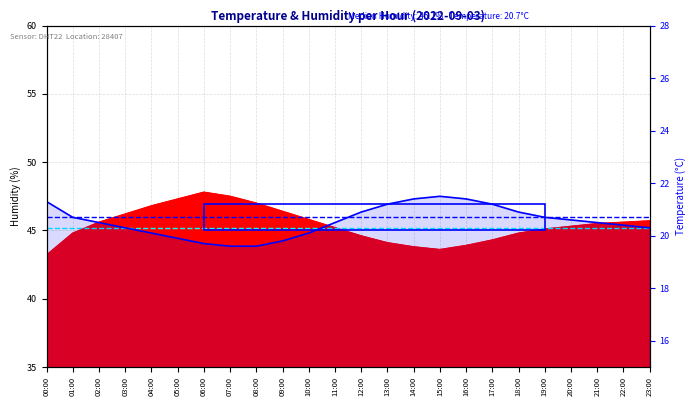

Between 06:00 and 08:00, which is larger?

06:00